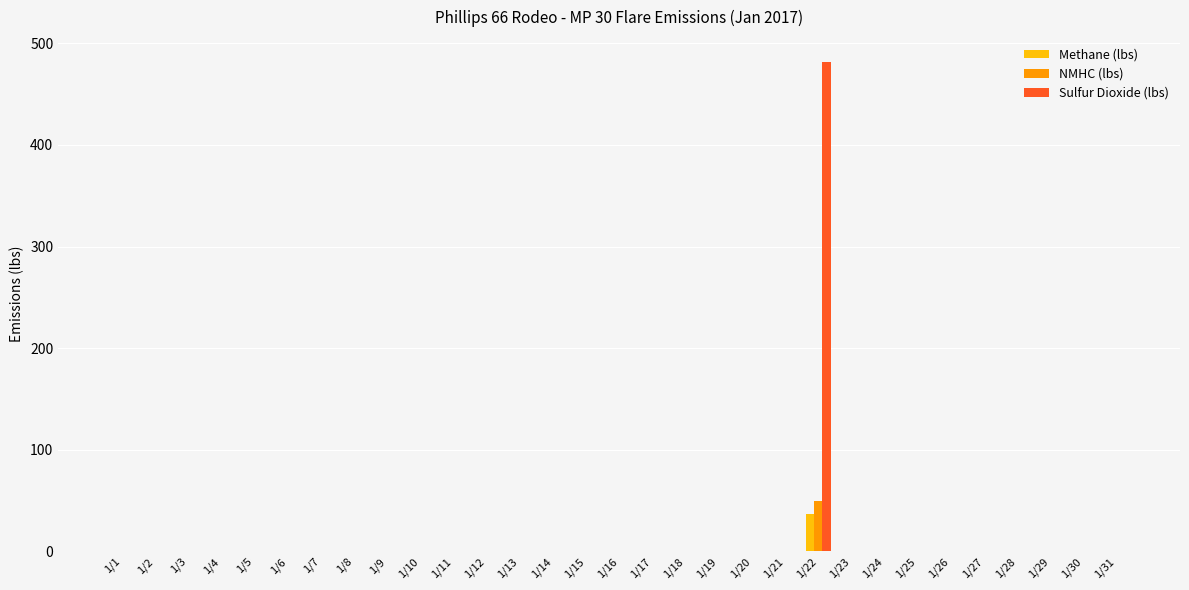

What is the highest value of the NMHC (lbs) series?

49.9